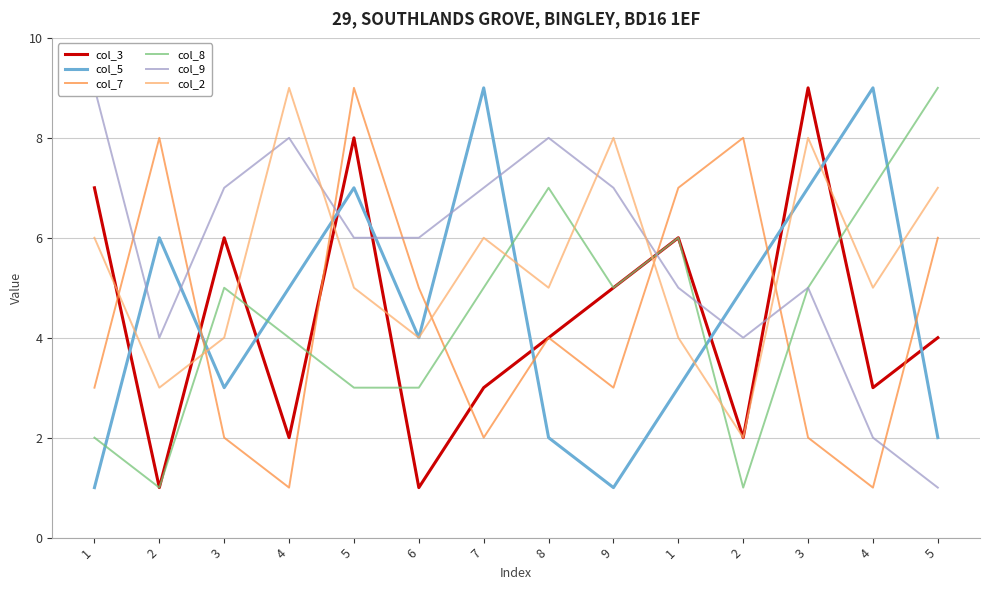

Reading left to right, what are all the values shown in this chart?

col_3: 1=7	2=1	3=6	4=2	5=8	6=1	7=3	8=4	9=5	1=6	2=2	3=9	4=3	5=4
col_5: 1=1	2=6	3=3	4=5	5=7	6=4	7=9	8=2	9=1	1=3	2=5	3=7	4=9	5=2
col_7: 1=3	2=8	3=2	4=1	5=9	6=5	7=2	8=4	9=3	1=7	2=8	3=2	4=1	5=6
col_8: 1=2	2=1	3=5	4=4	5=3	6=3	7=5	8=7	9=5	1=6	2=1	3=5	4=7	5=9
col_9: 1=9	2=4	3=7	4=8	5=6	6=6	7=7	8=8	9=7	1=5	2=4	3=5	4=2	5=1
col_2: 1=6	2=3	3=4	4=9	5=5	6=4	7=6	8=5	9=8	1=4	2=2	3=8	4=5	5=7